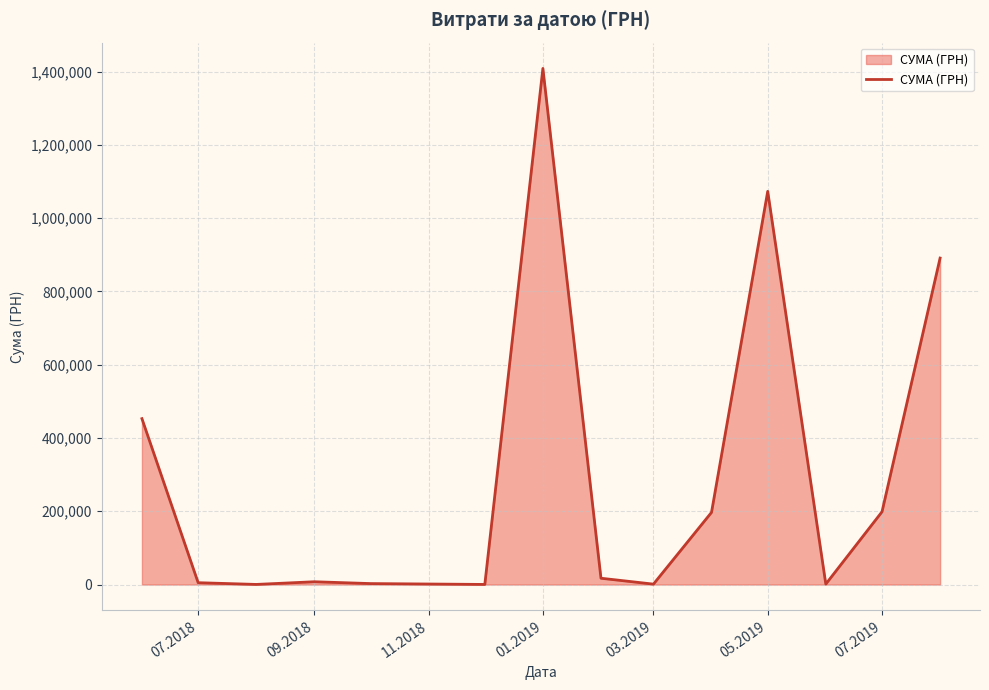

What is the difference between the maximum and minimum values?

1408544.8